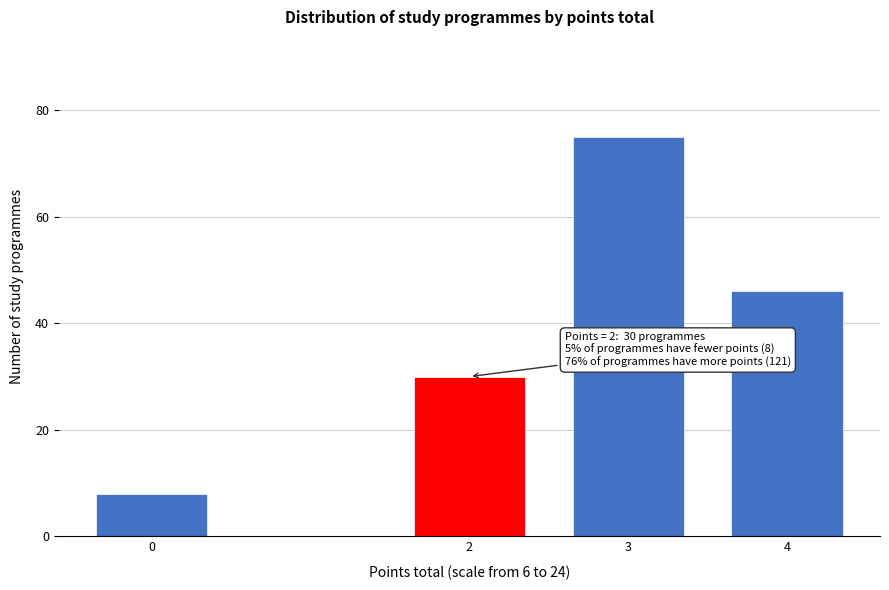

Reading left to right, list all the values displayed in this chart.

8	30	75	46